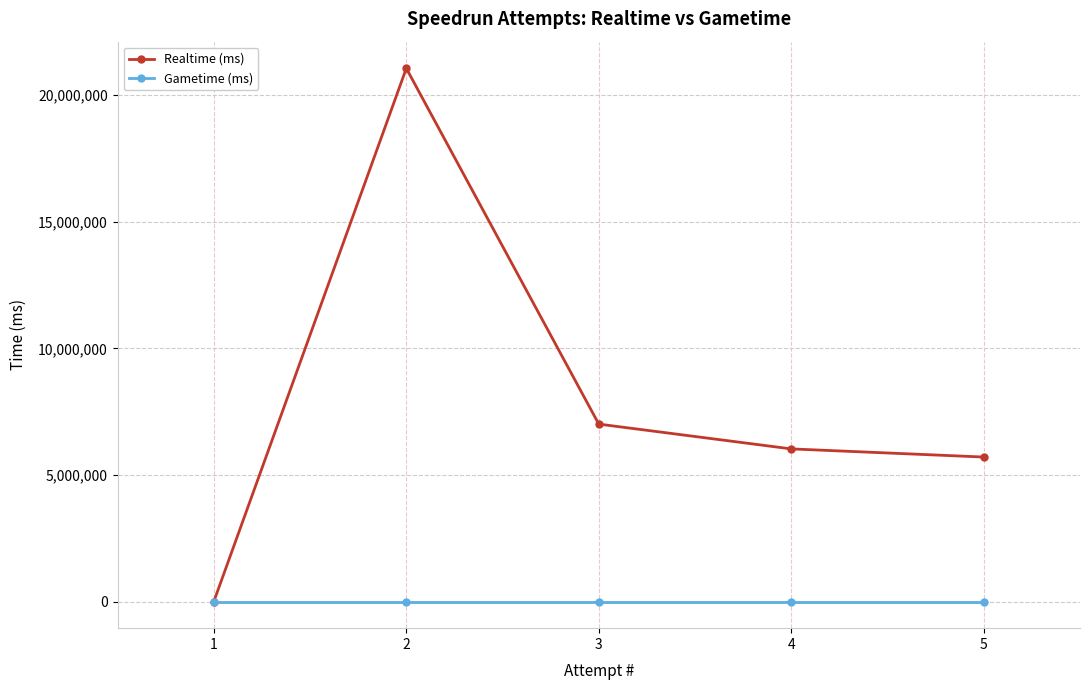

Which series has the largest range (max minus min)?

Realtime (ms)